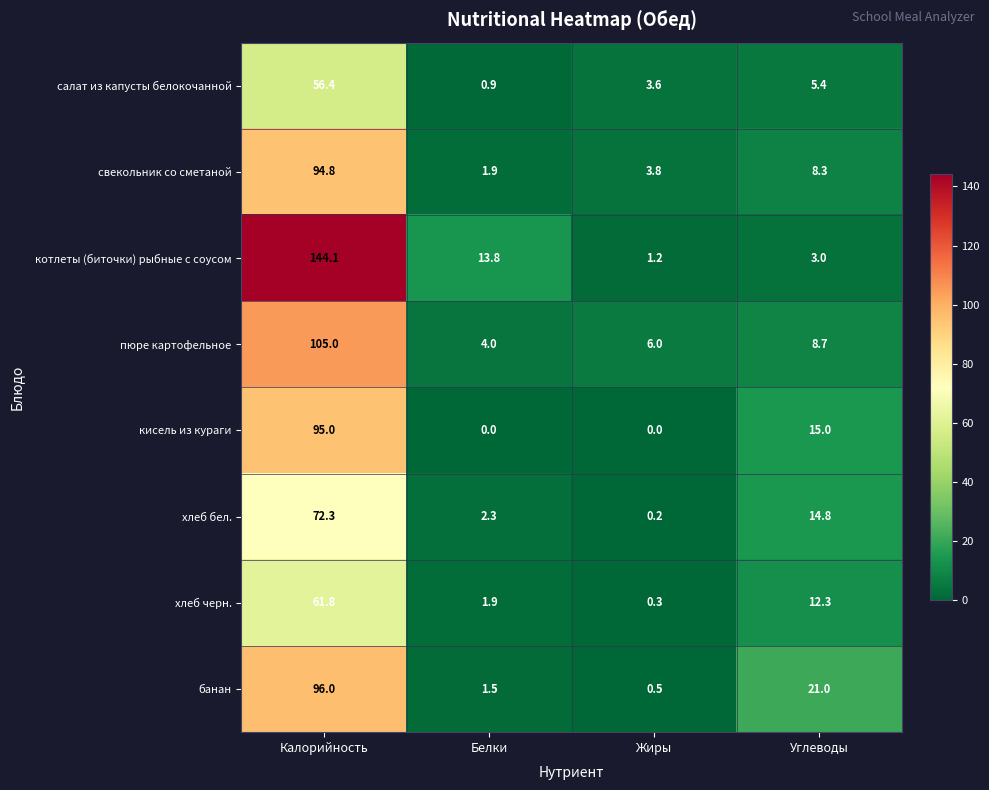

At which label does банан reach its minimum?

Жиры